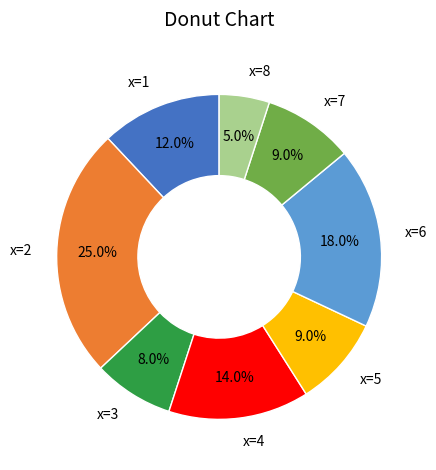

How many slices are in this pie chart?

8